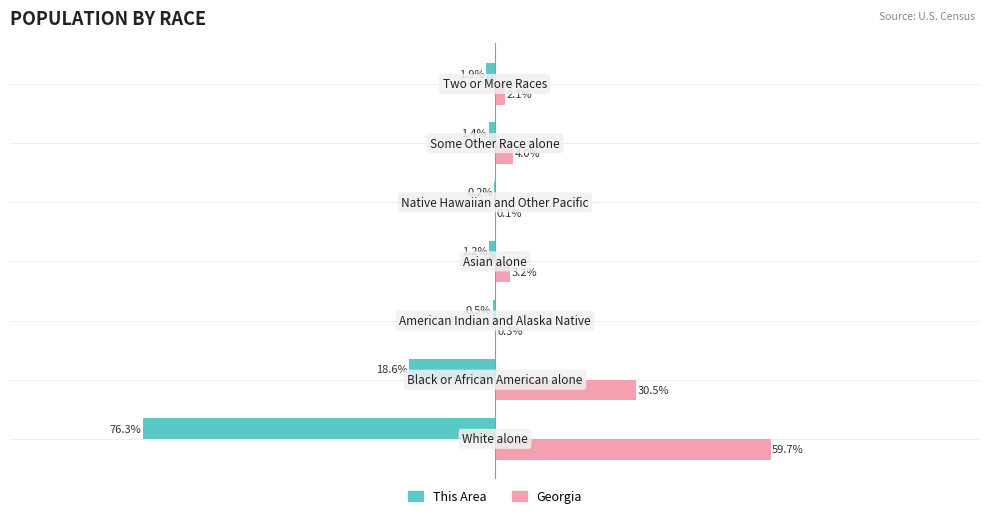

What are all the series names shown in the legend?

This Area, Georgia